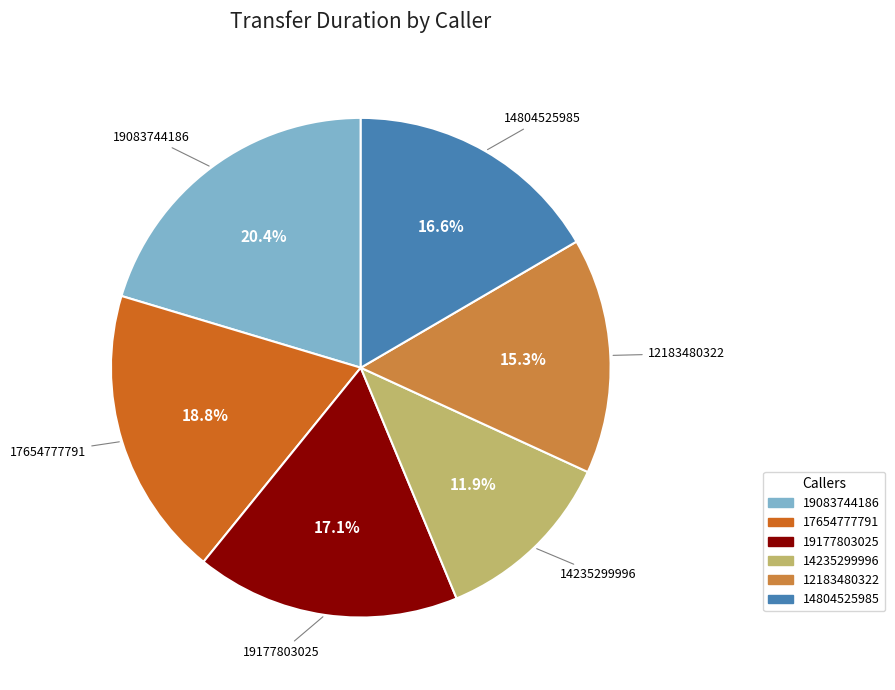

Is there any slice that represents more than half of the pie?

No